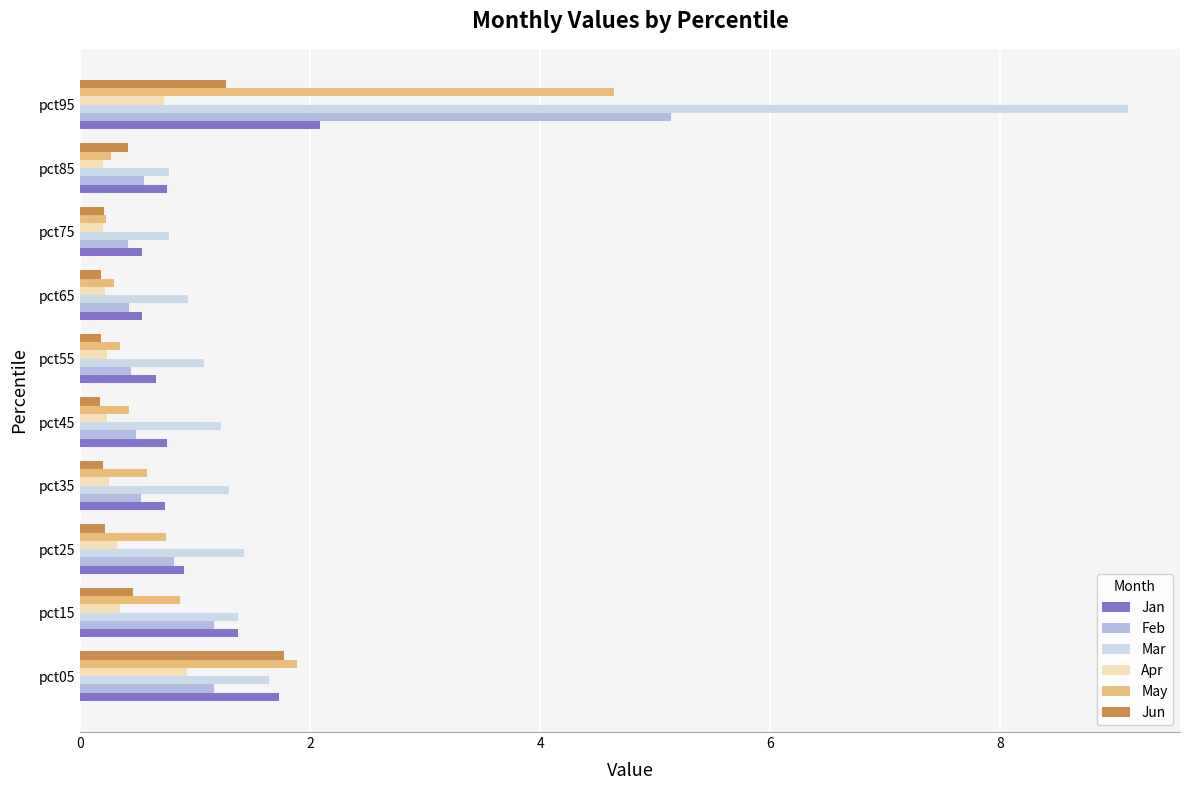

What is the total value across all series at pct15?

5.6